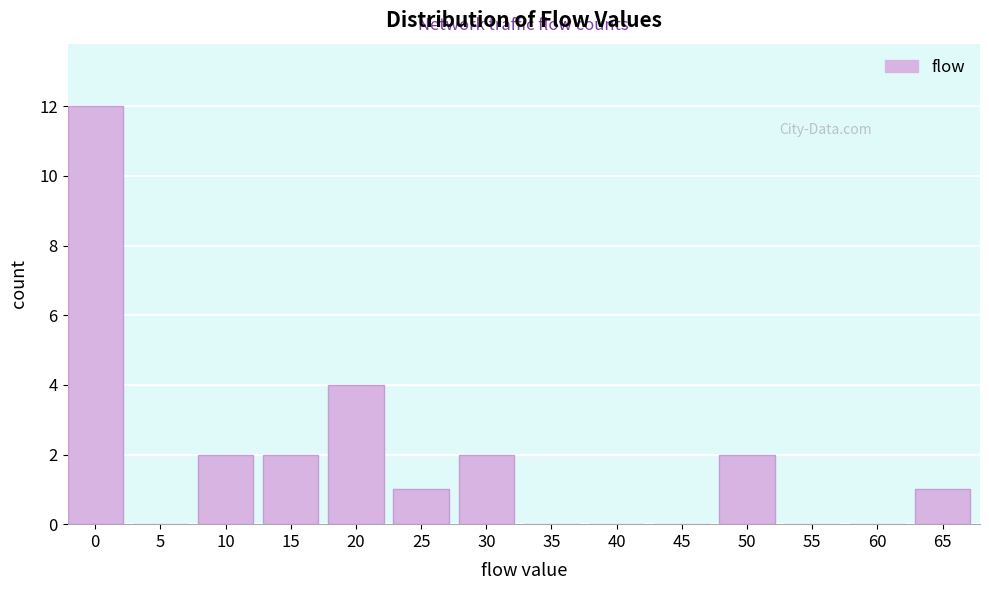

Reading right to left, transcribe all the data shown in this chart.

65=1	60=0	55=0	50=2	45=0	40=0	35=0	30=2	25=1	20=4	15=2	10=2	5=0	0=12